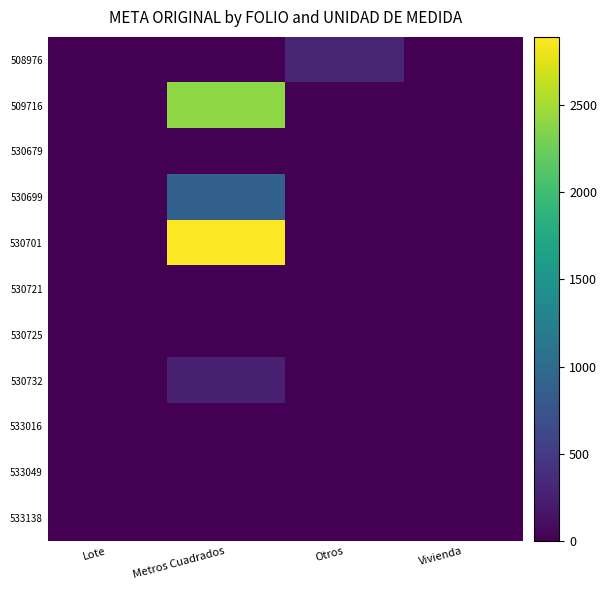

Reading left to right, what are all the values shown in this chart?

508976: Lote=0	Metros Cuadrados=0	Otros=300	Vivienda=0
509716: Lote=0	Metros Cuadrados=2400	Otros=0	Vivienda=0
530679: Lote=0	Metros Cuadrados=0	Otros=0	Vivienda=15
530699: Lote=0	Metros Cuadrados=900	Otros=0	Vivienda=0
530701: Lote=0	Metros Cuadrados=2891	Otros=0	Vivienda=0
530721: Lote=0	Metros Cuadrados=0	Otros=0	Vivienda=7
530725: Lote=0	Metros Cuadrados=0	Otros=0	Vivienda=3
530732: Lote=0	Metros Cuadrados=260	Otros=0	Vivienda=0
533016: Lote=1	Metros Cuadrados=0	Otros=0	Vivienda=0
533049: Lote=0	Metros Cuadrados=0	Otros=1	Vivienda=0
533138: Lote=0	Metros Cuadrados=0	Otros=1	Vivienda=0